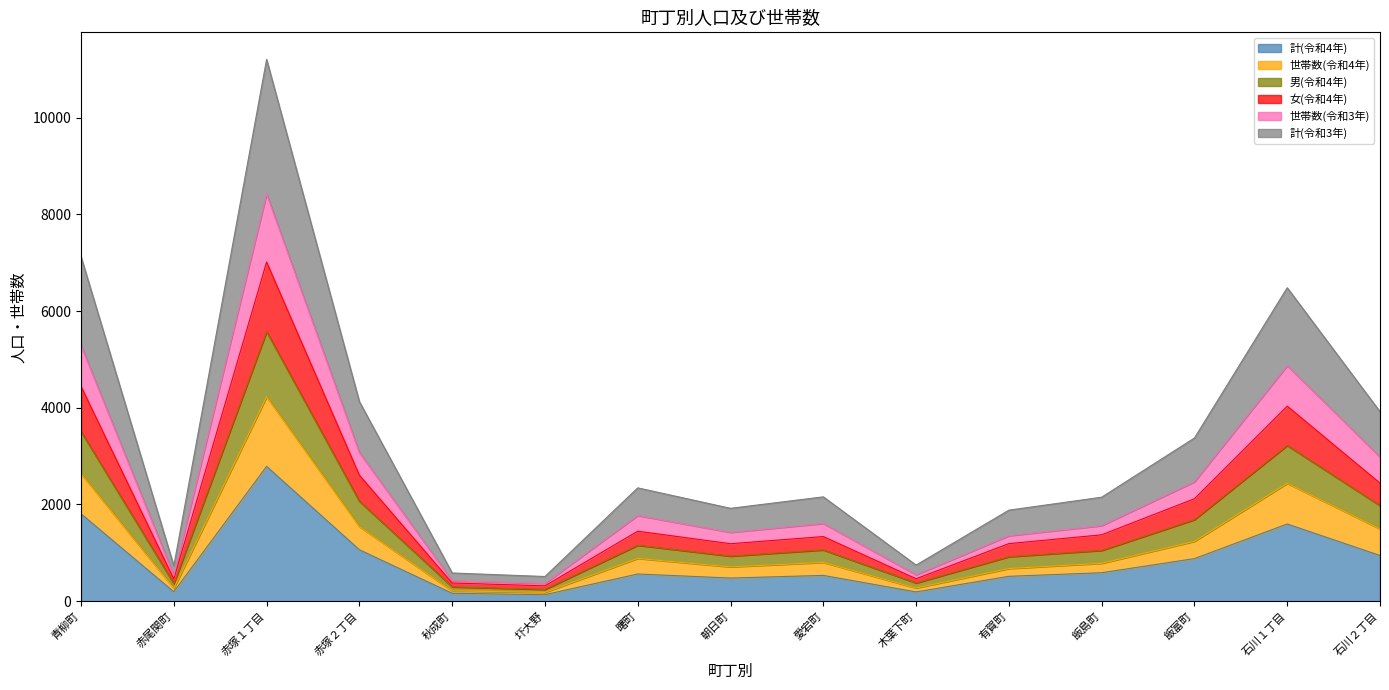

The 計(令和3年) series shows 5622 at 石川１丁目. True or false?

False